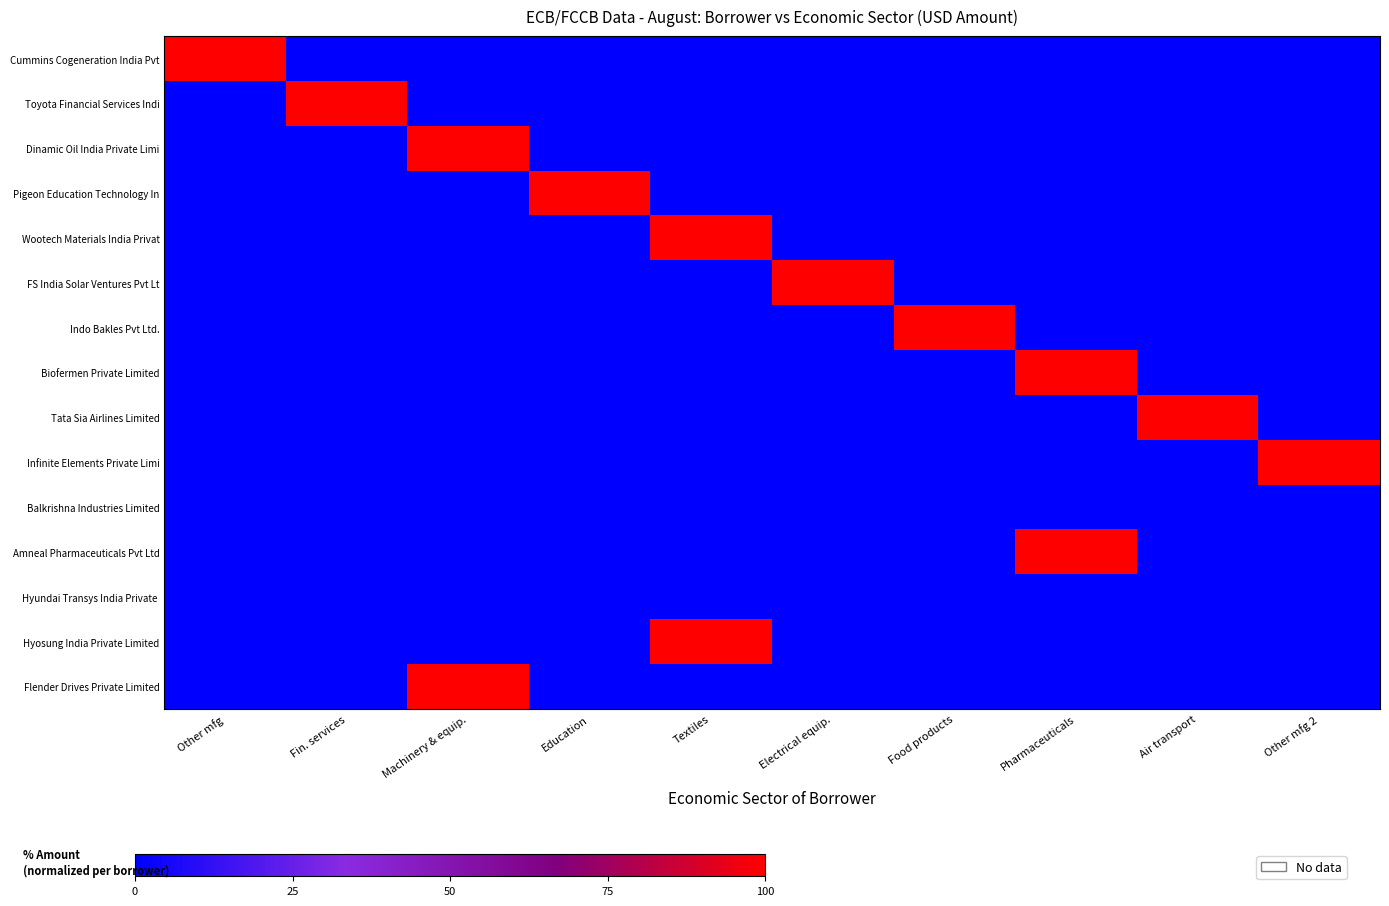

Which series has the widest spread of values?

Cummins Cogeneration India Pvt